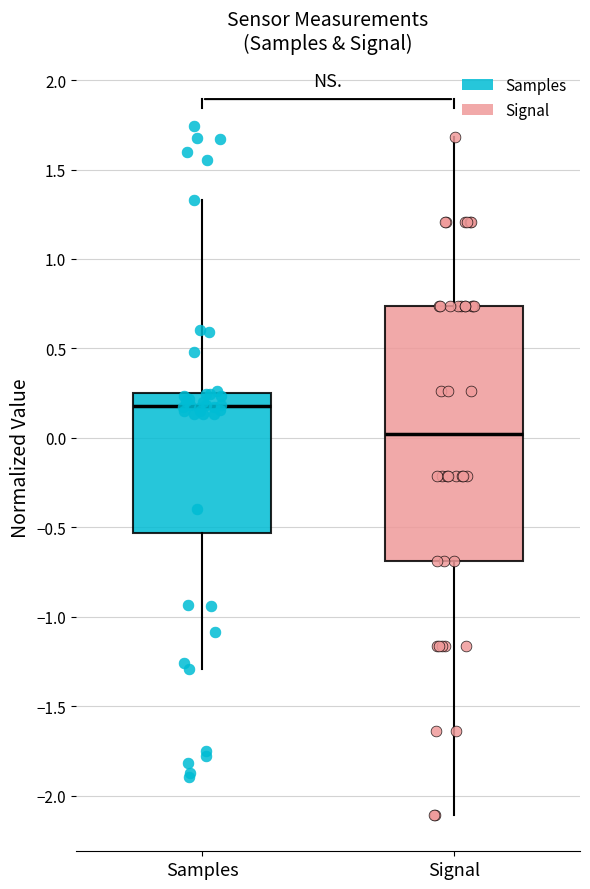

Which box has the lowest median line?

Signal